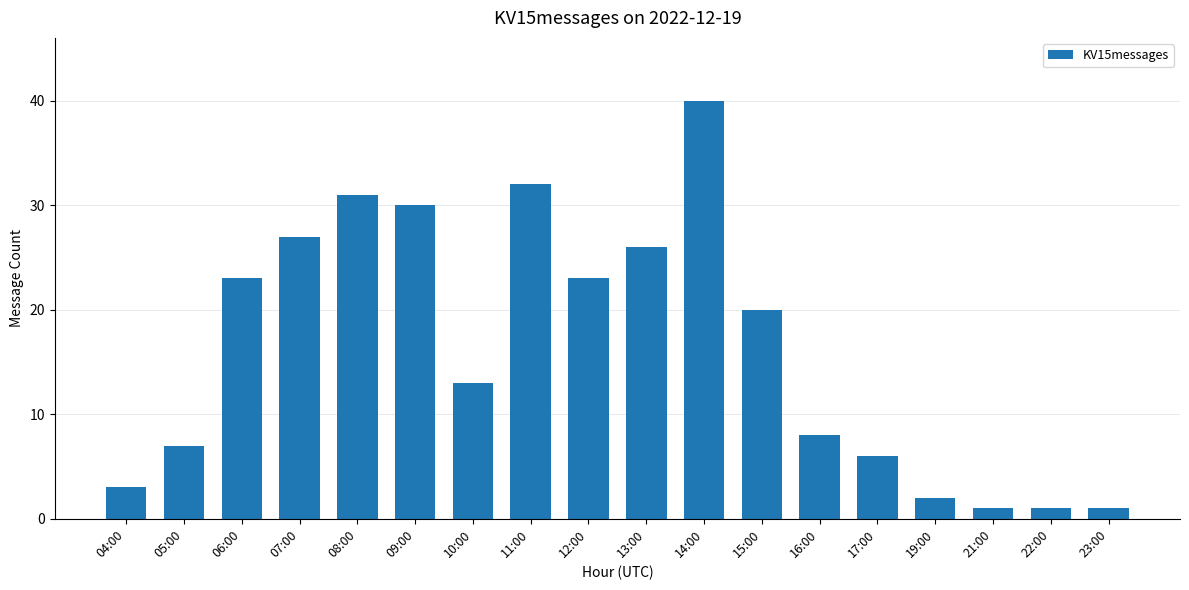

What is the change in value from 05:00 to 10:00?

+6